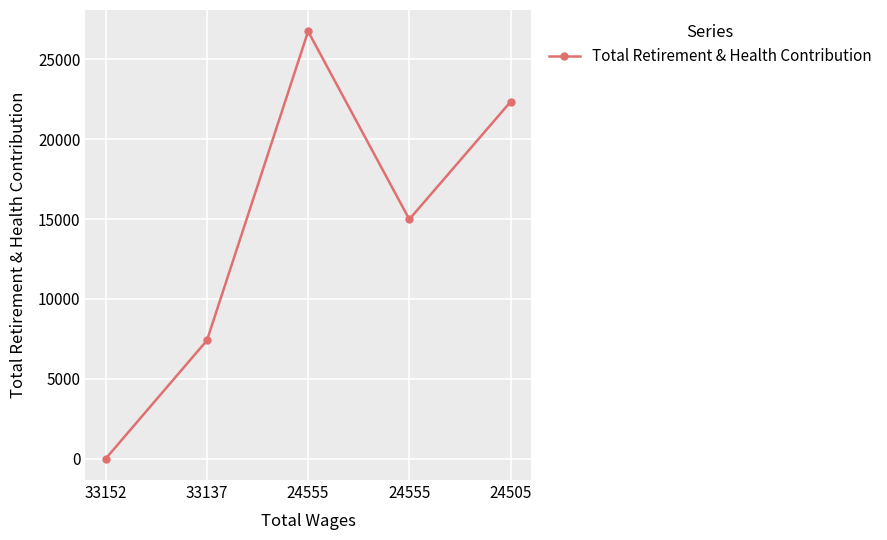

How many values are above zero?

4